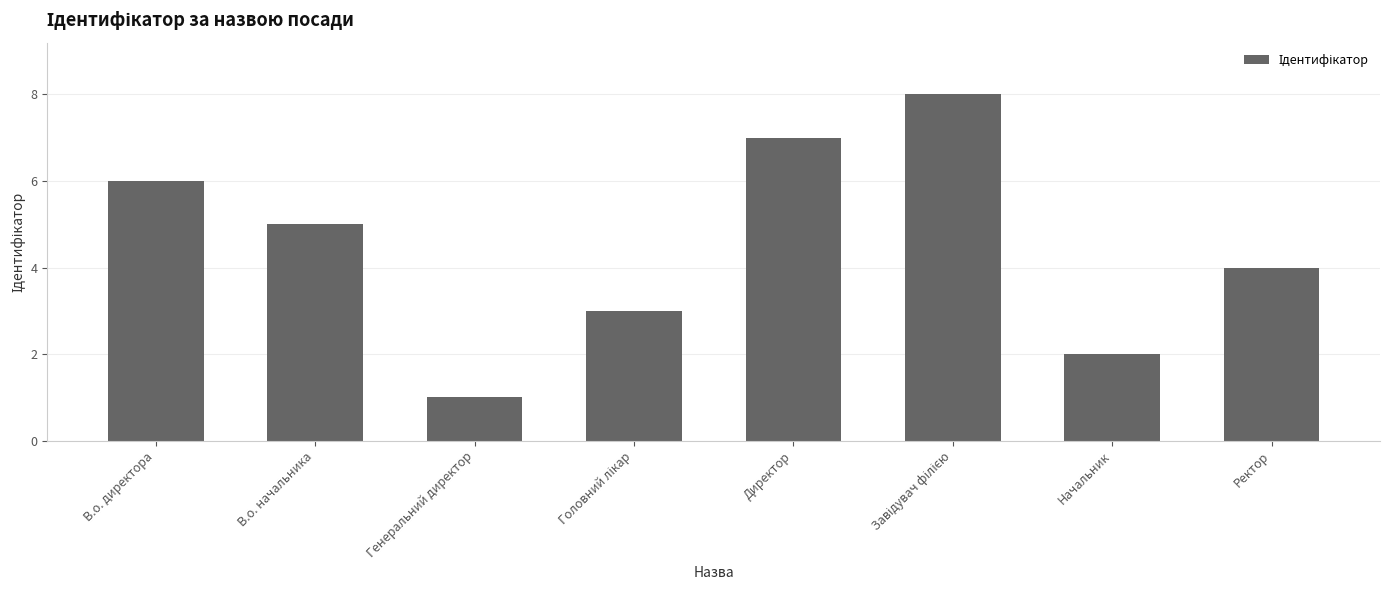

Reading left to right, list all the values displayed in this chart.

6	5	1	3	7	8	2	4